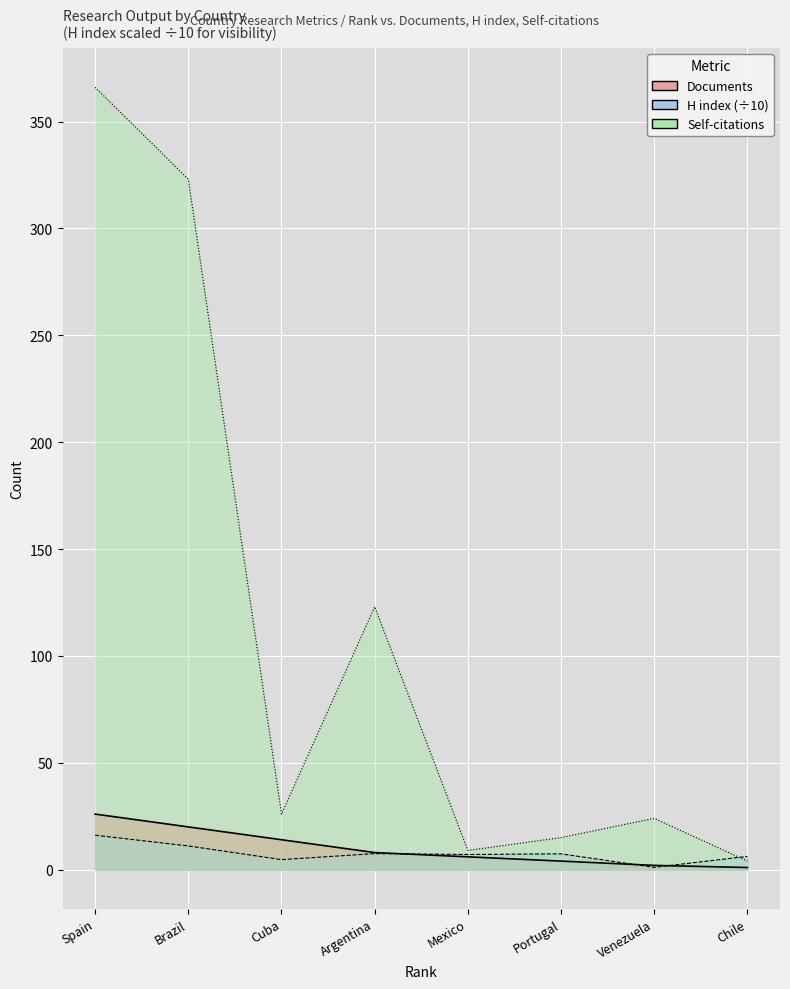

How many data points in Documents are less than 8?

4